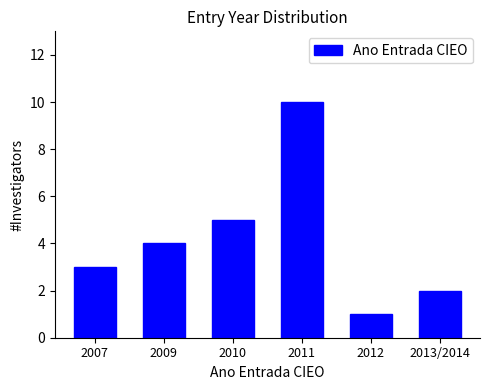

Reading left to right, what are all the values shown in this chart?

3	4	5	10	1	2